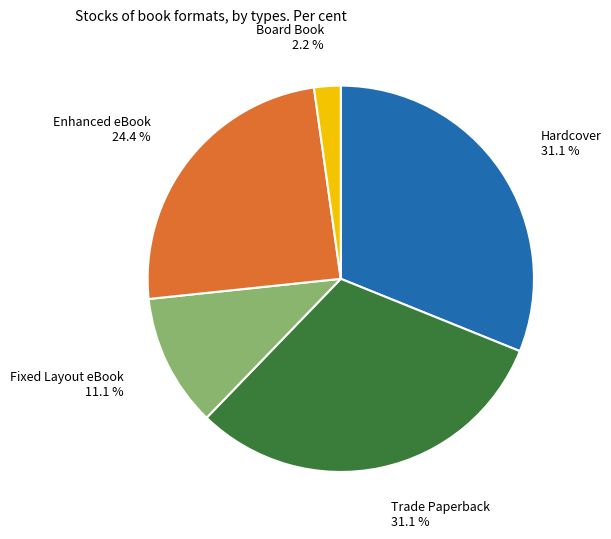

Does any single category account for the majority?

No